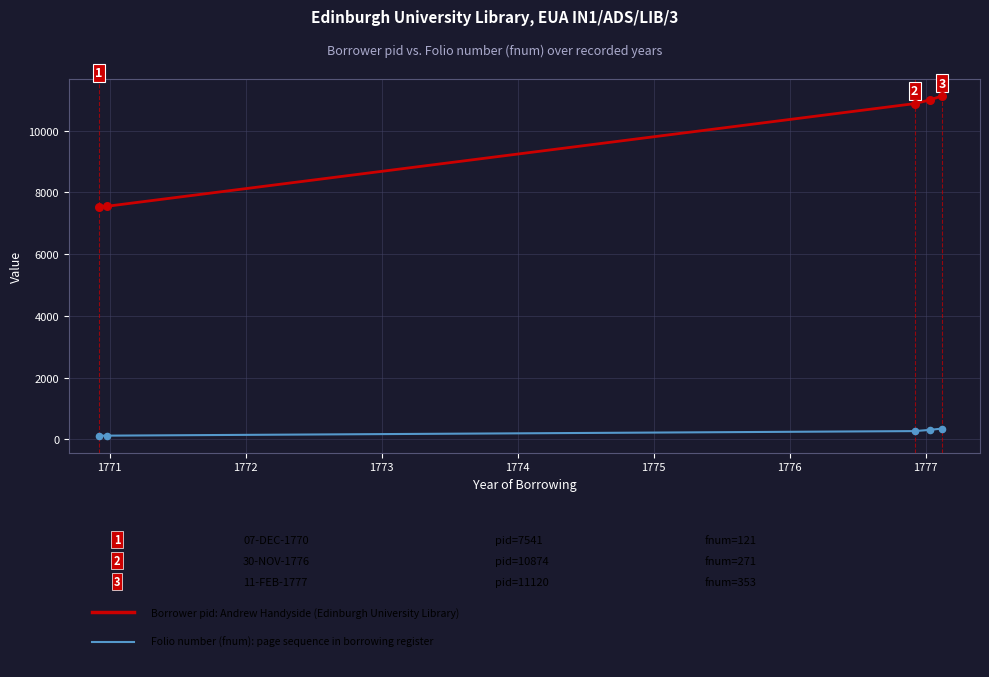

What is the maximum value shown in the chart?

11120